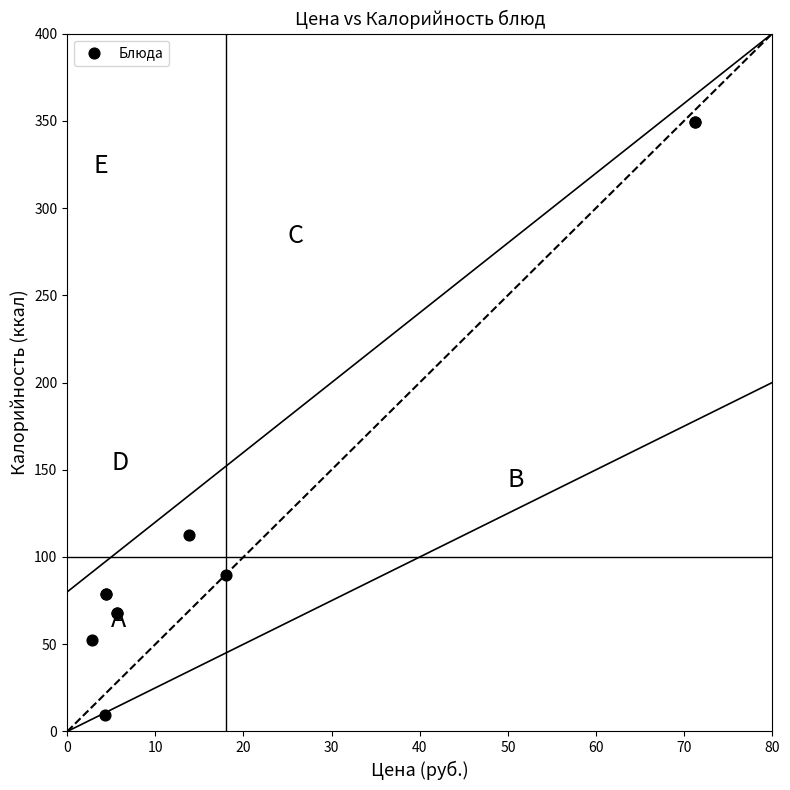

What Y value in the scatter plot is closest to 179?

112.8